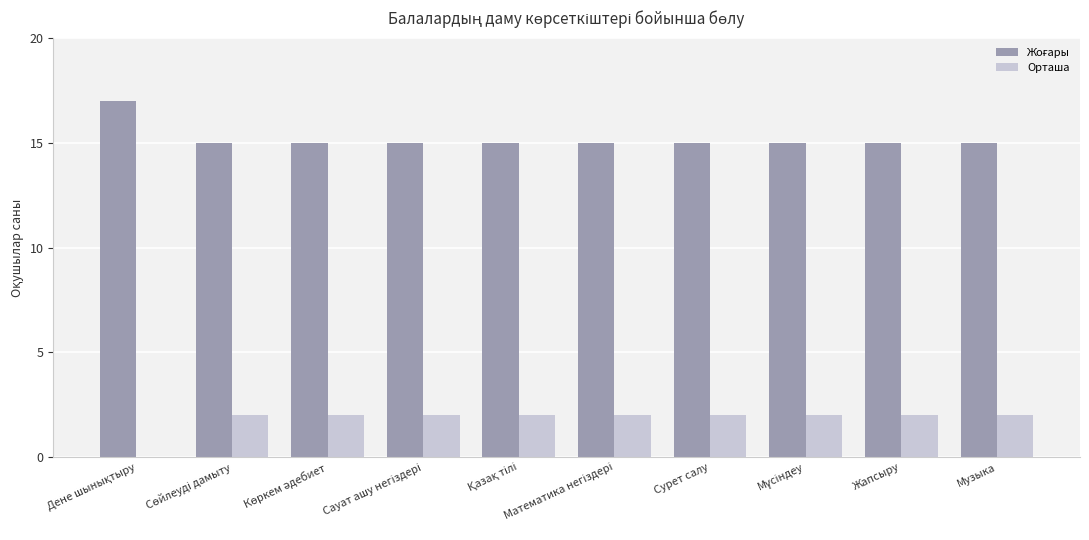

What is the greatest value displayed?

17